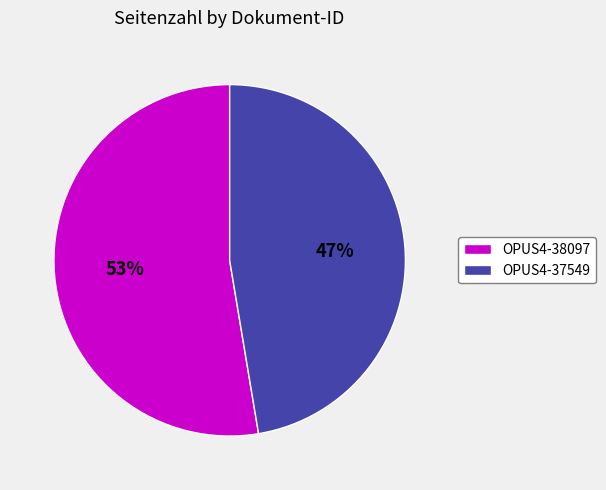

Approximately how many times larger is the value at OPUS4-38097 compared to OPUS4-37549?

1.1